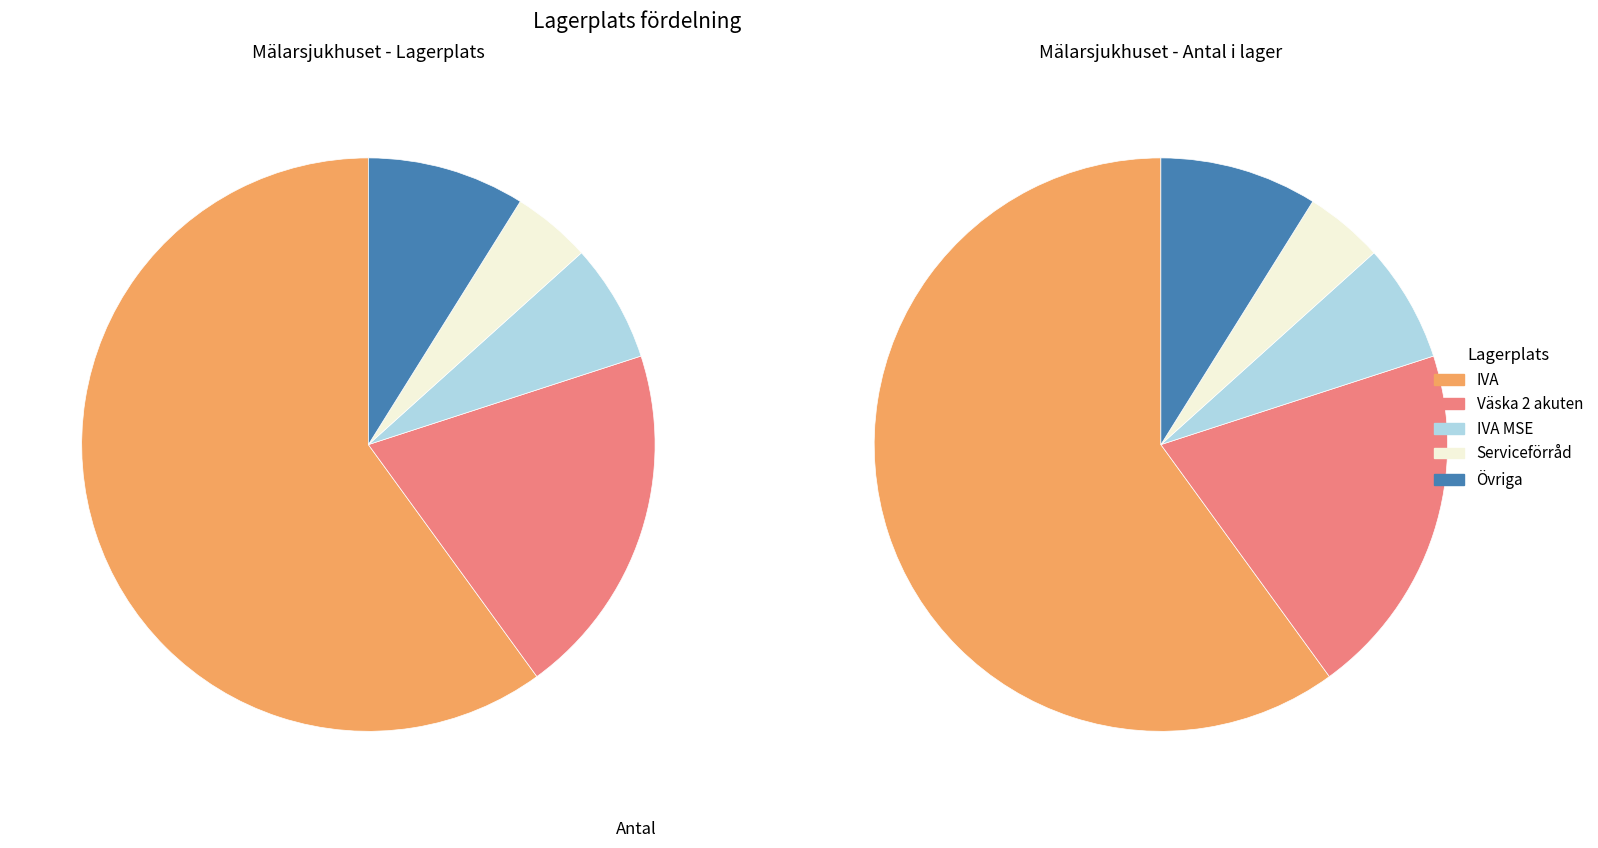

Which category accounts for the majority?

IVA